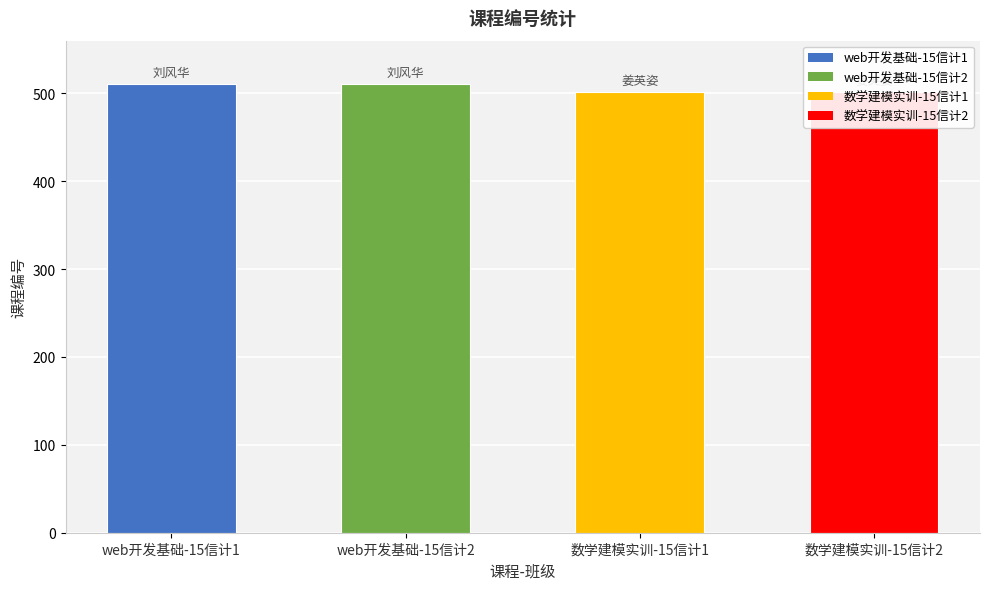

What is the difference between the maximum and minimum values?

9